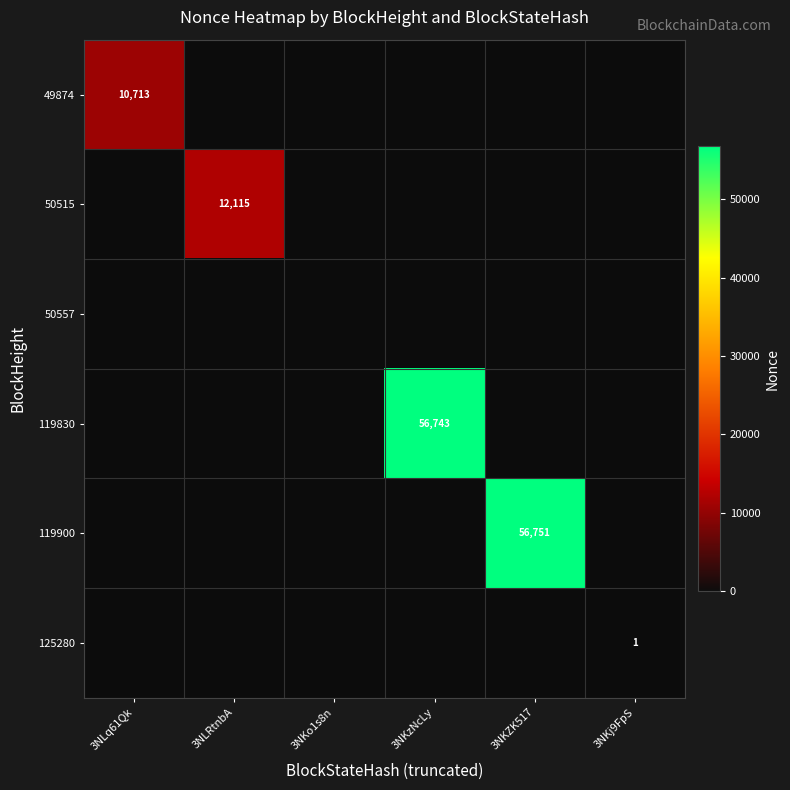

Is it true that 119900 equals 56751 at 3NKZK517?

True